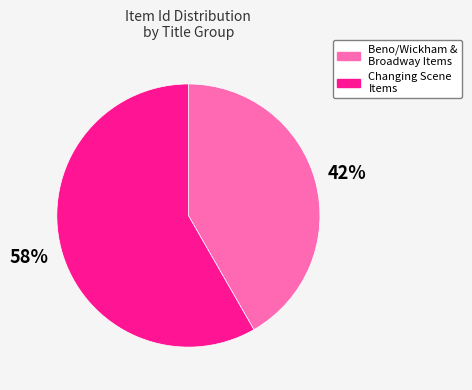

Which category has the smallest portion of the pie?

Beno/Wickham & Broadway Items